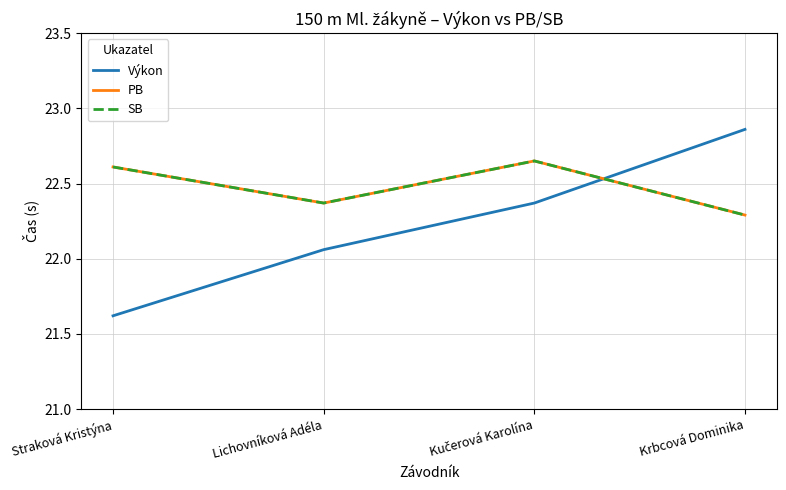

What is the label of the 1st point from the left?

Straková Kristýna